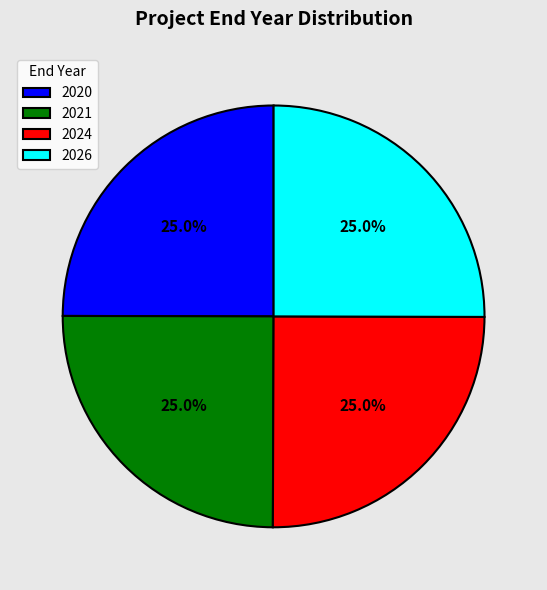

Is it true that 2026 is 25% of the pie?

True